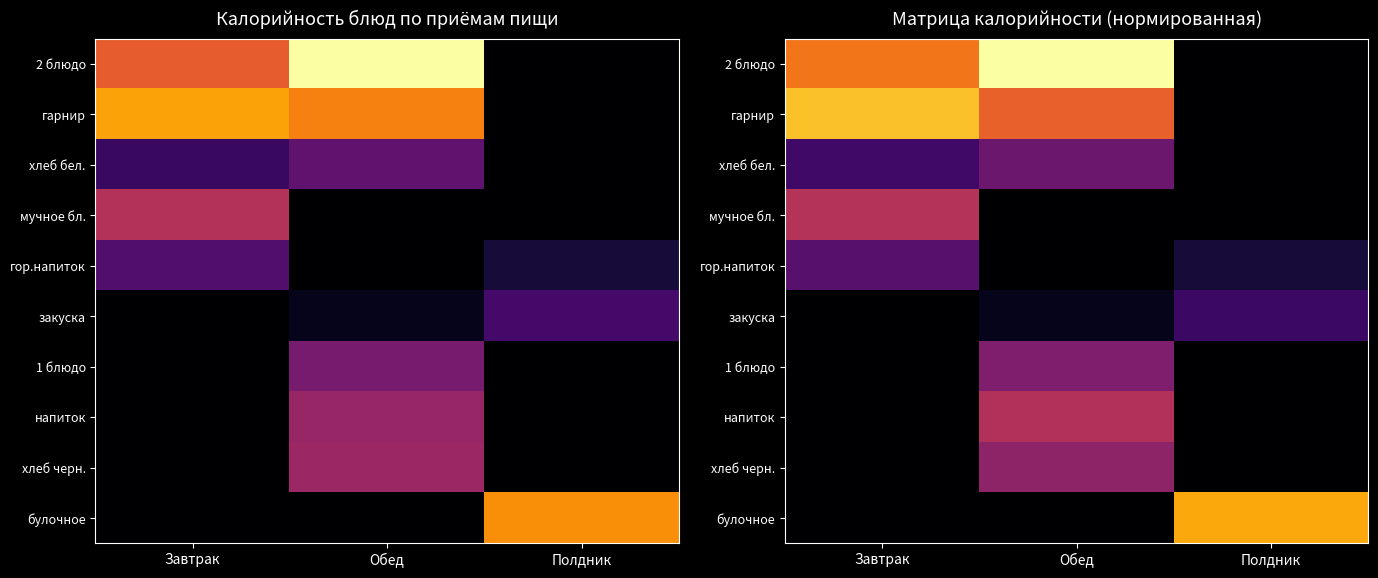

The хлеб черн. series shows 98.1 at Обед. True or false?

True